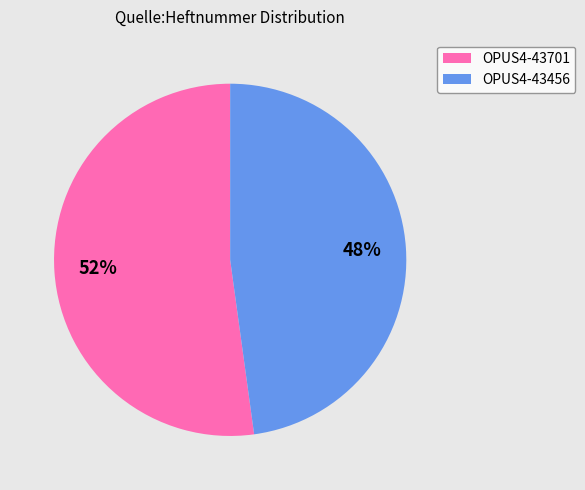

To the nearest percent, what is the average slice percentage?

50%